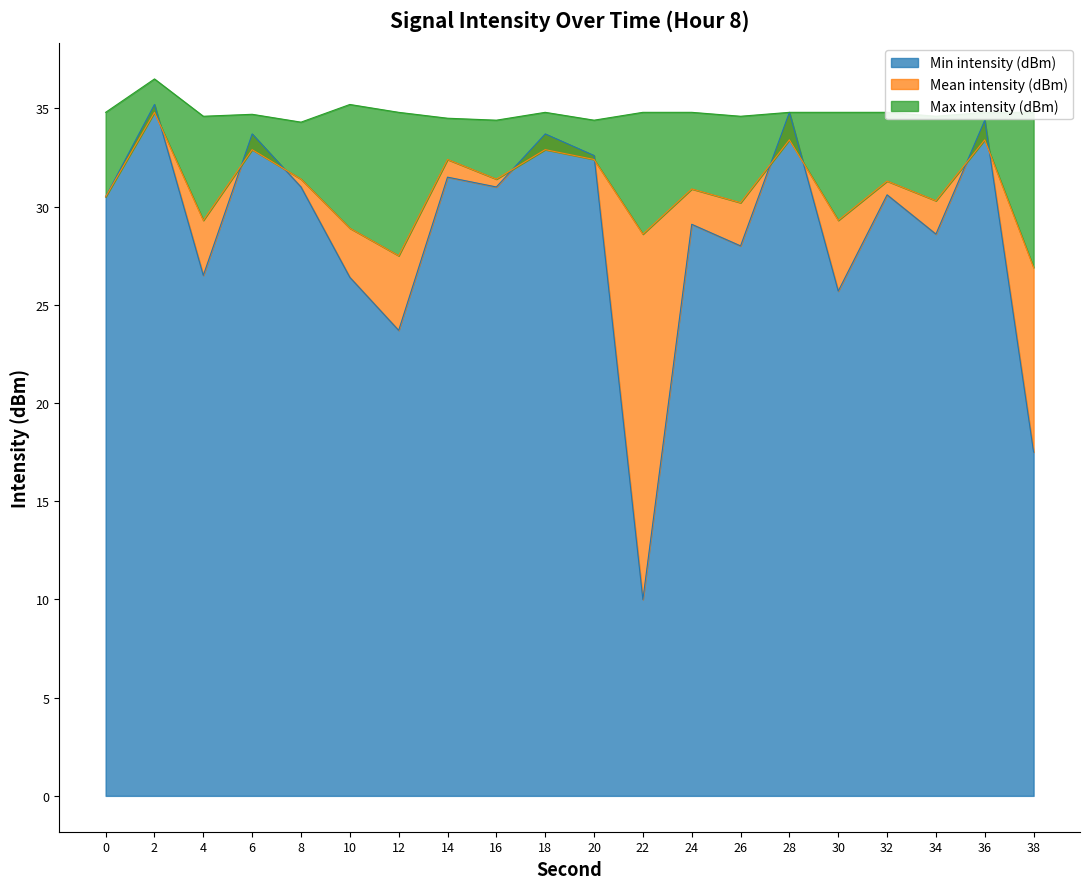

List the series in order of their peak value, highest first.

Max intensity (dBm), Min intensity (dBm), Mean intensity (dBm)